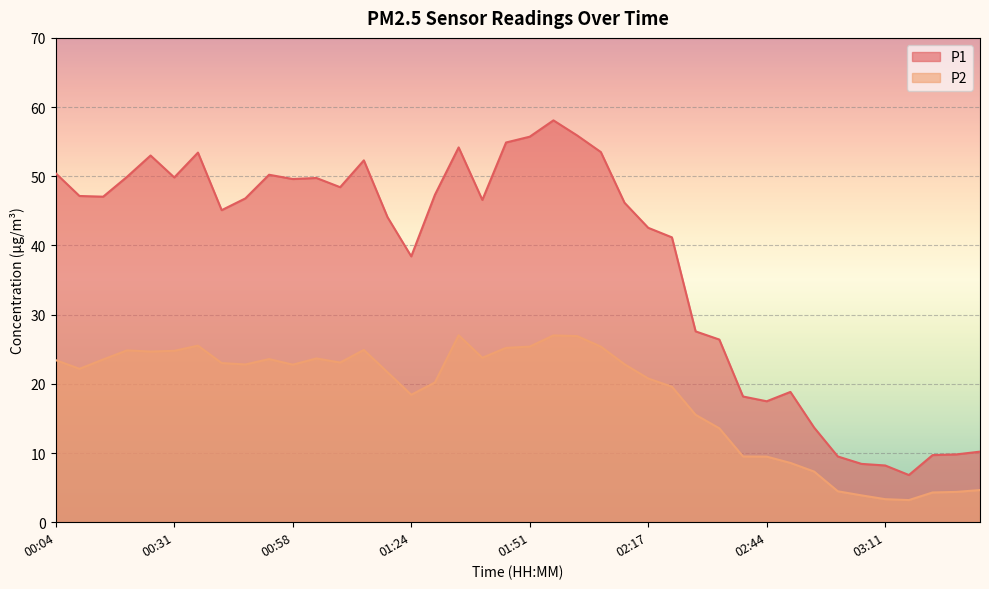

How many distinct data groups are displayed?

2